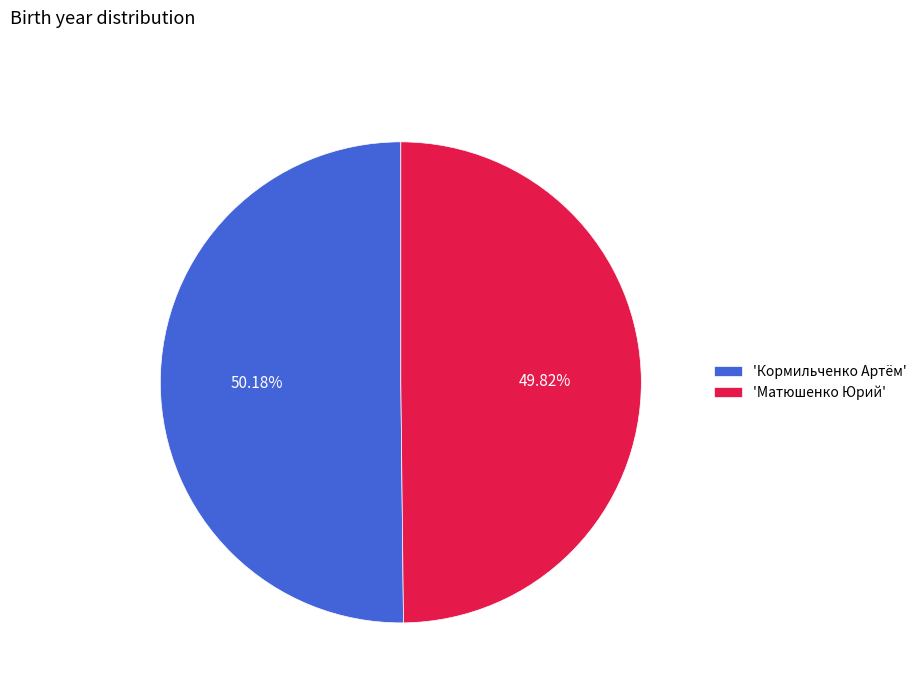

Approximately how many times larger is the value at 'Кормильченко Артём' compared to 'Матюшенко Юрий'?

1.0